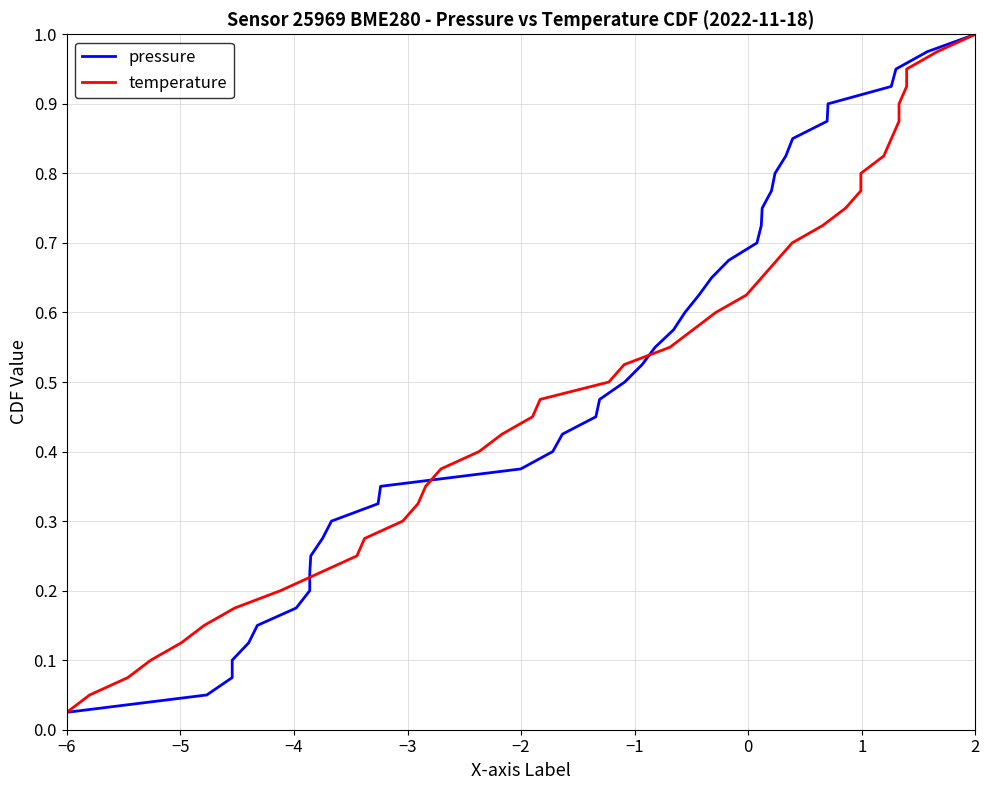

Which category has the lowest value in the pressure series?

−6